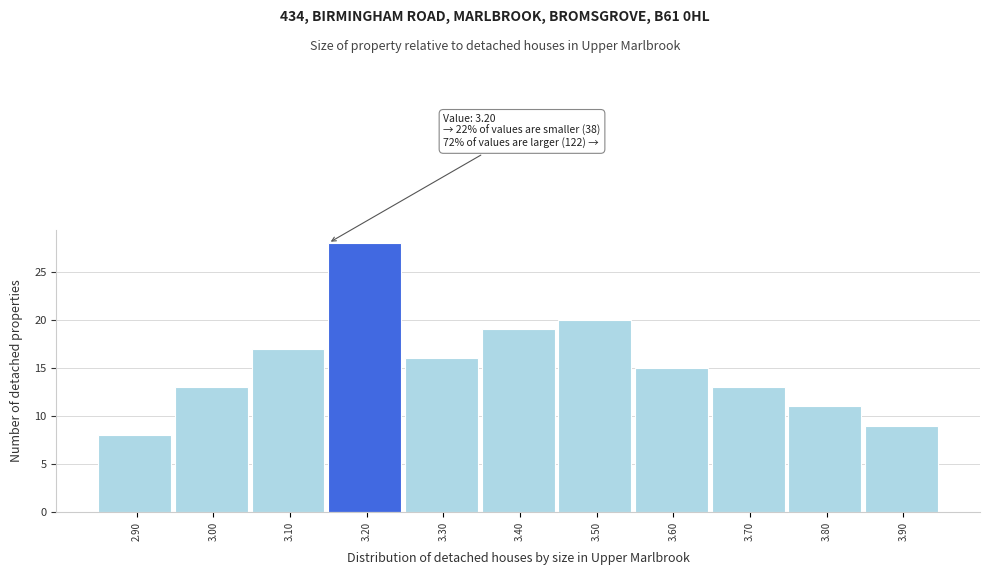

Reading left to right, transcribe all the data shown in this chart.

8	13	17	28	16	19	20	15	13	11	9